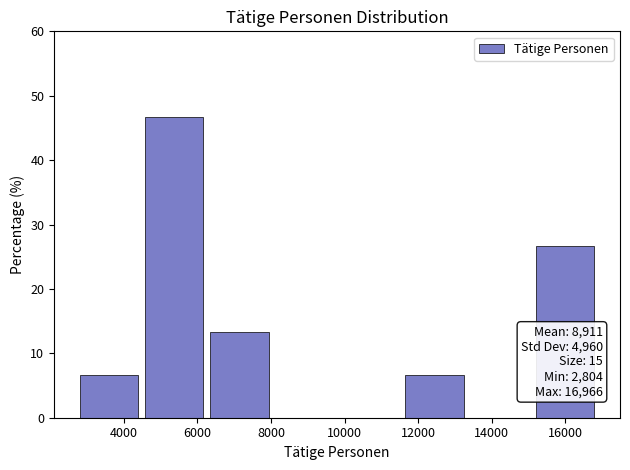

Over which range of the x-axis is the bar tallest?

4600 to 6400